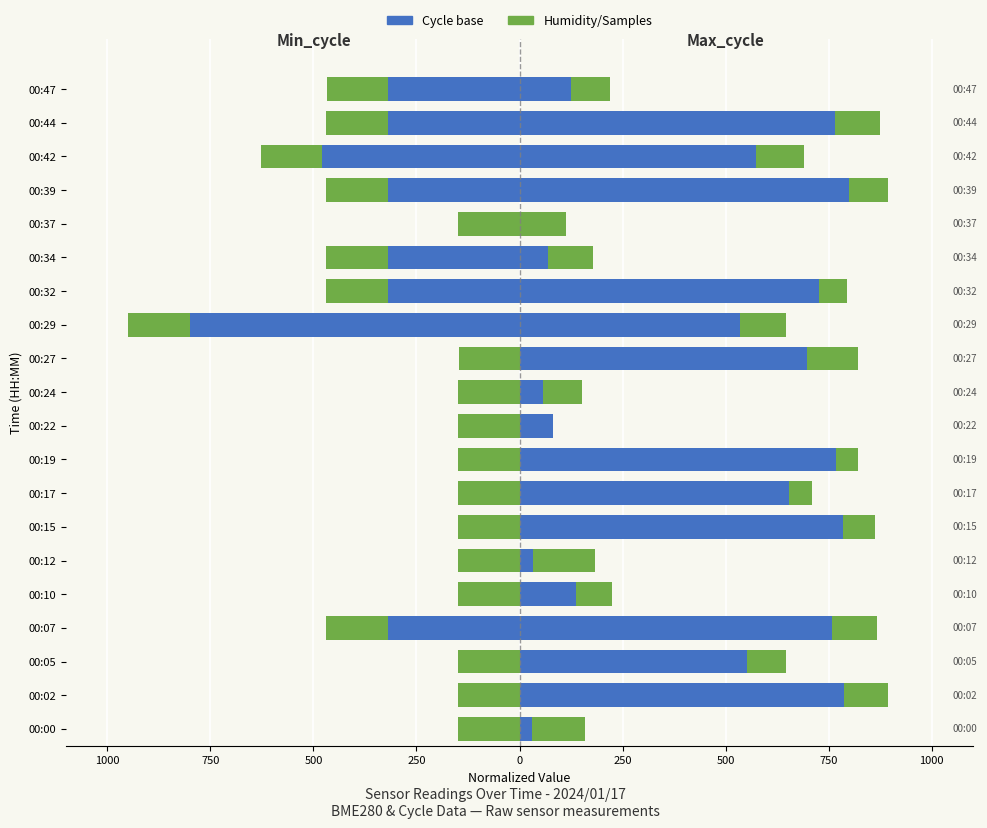

How many groups of bars are there?

20